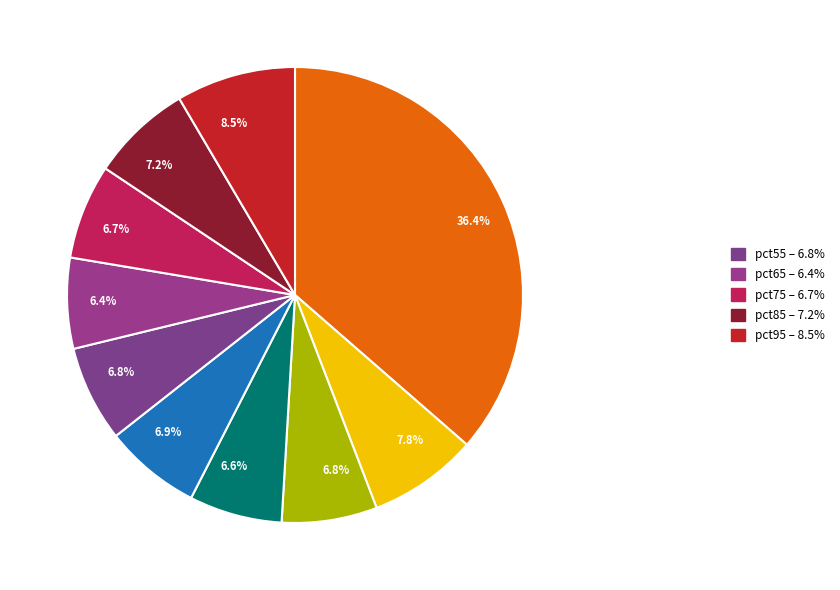

Is there a majority slice in this chart?

No